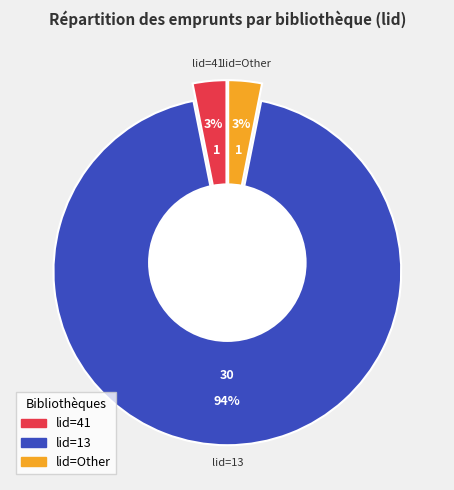

What percentage is the Other slice, to the nearest percent?

3%